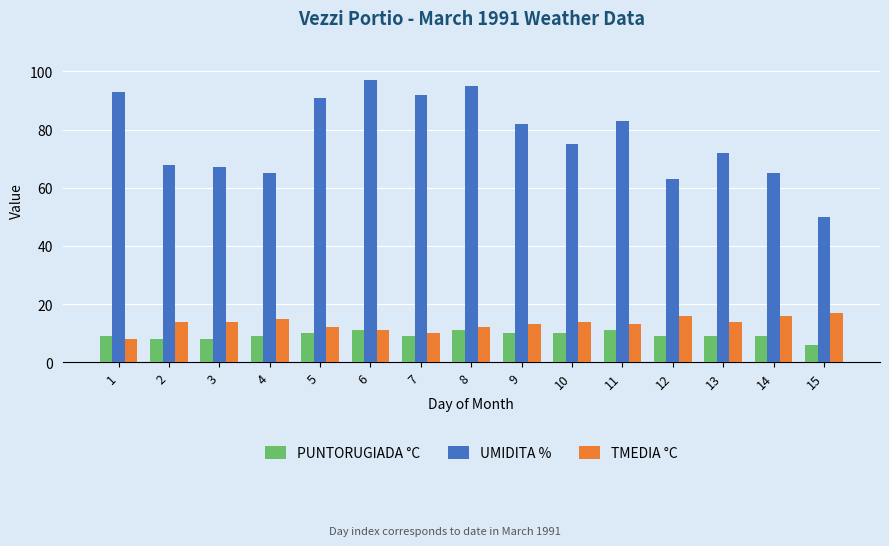

Is the value of TMEDIA °C at 2 greater than the value of UMIDITA % at 4?

No